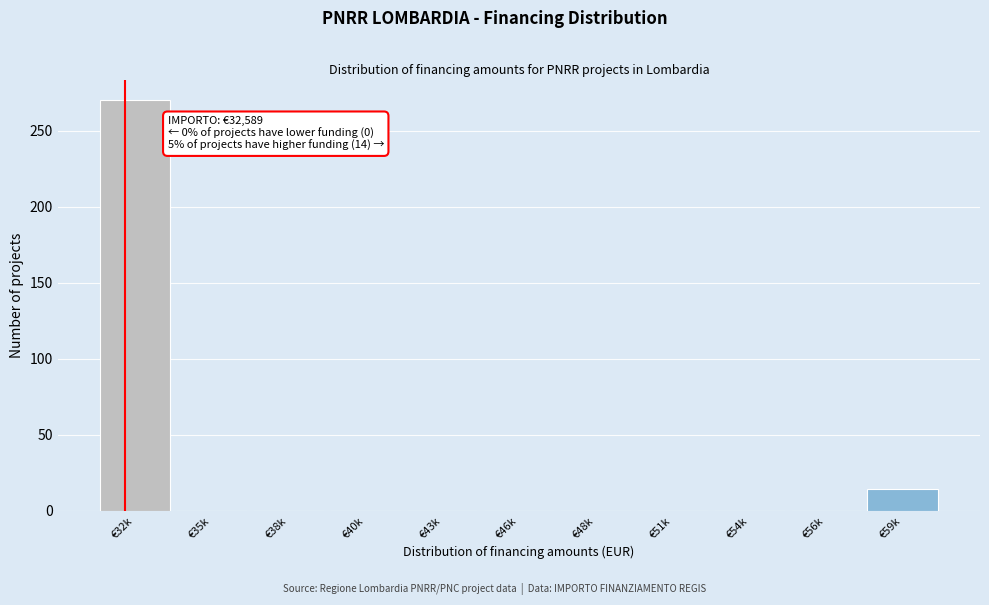

Reading left to right, transcribe all the data shown in this chart.

€32k=270	€35k=0	€38k=0	€40k=0	€43k=0	€46k=0	€48k=0	€51k=0	€54k=0	€56k=0	€59k=14